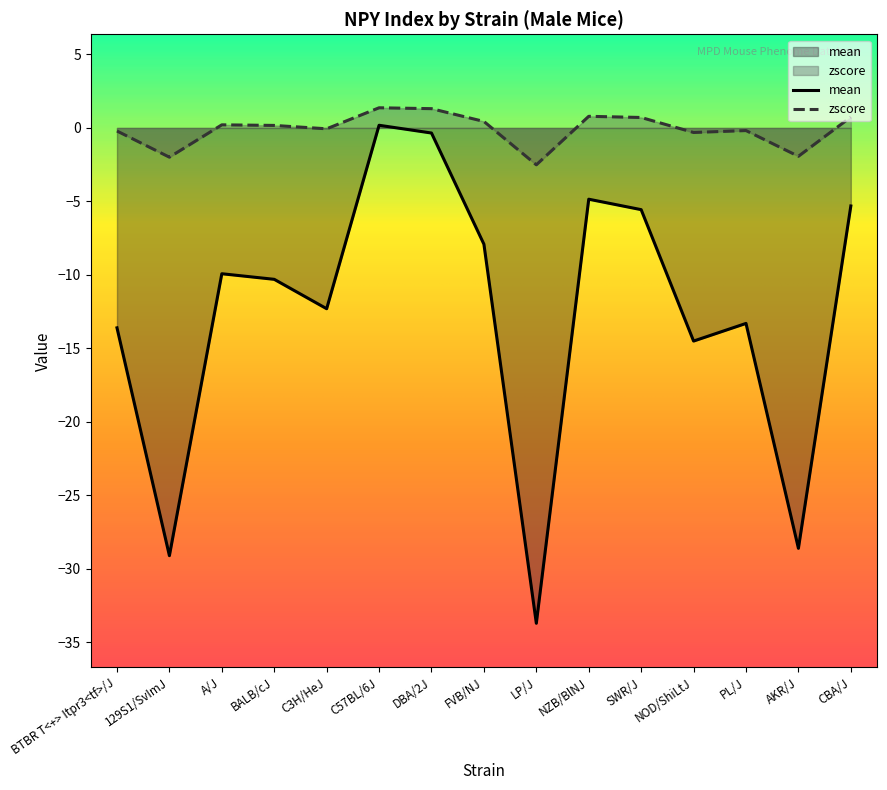

True or false: mean and zscore intersect in this chart.

False